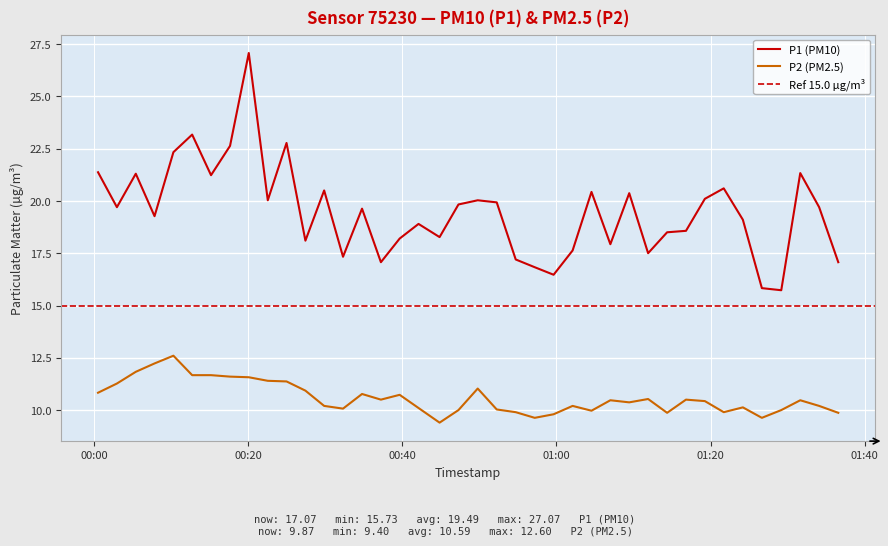

Which series has the largest total across all categories?

P1